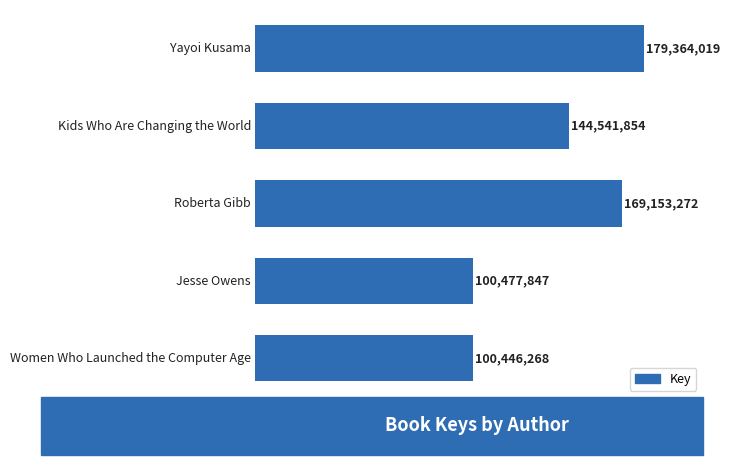

Does the chart contain any negative values?

No